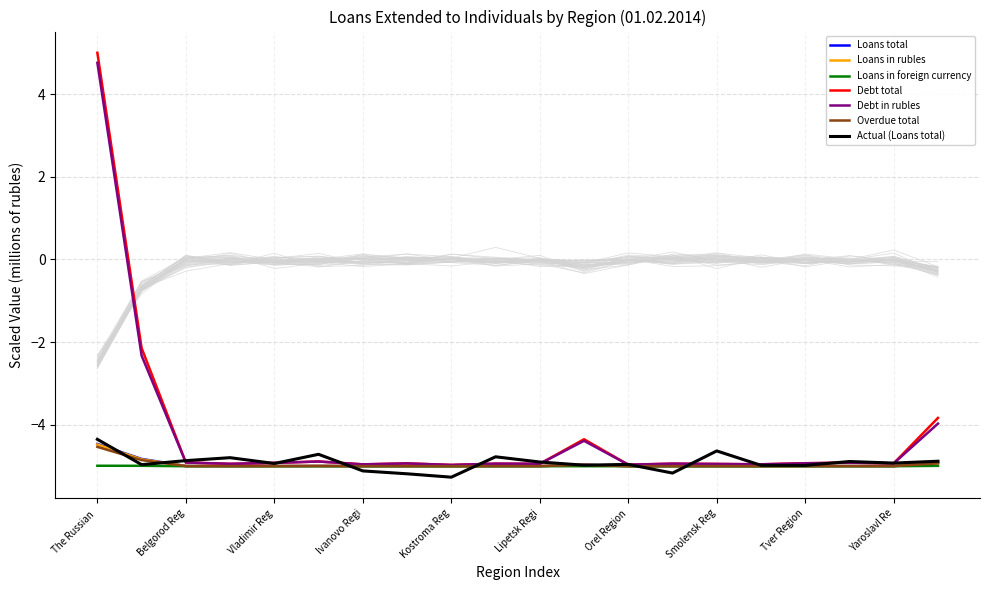

The value of Actual (Loans total) at The Russian  is -2.2. True or false?

False